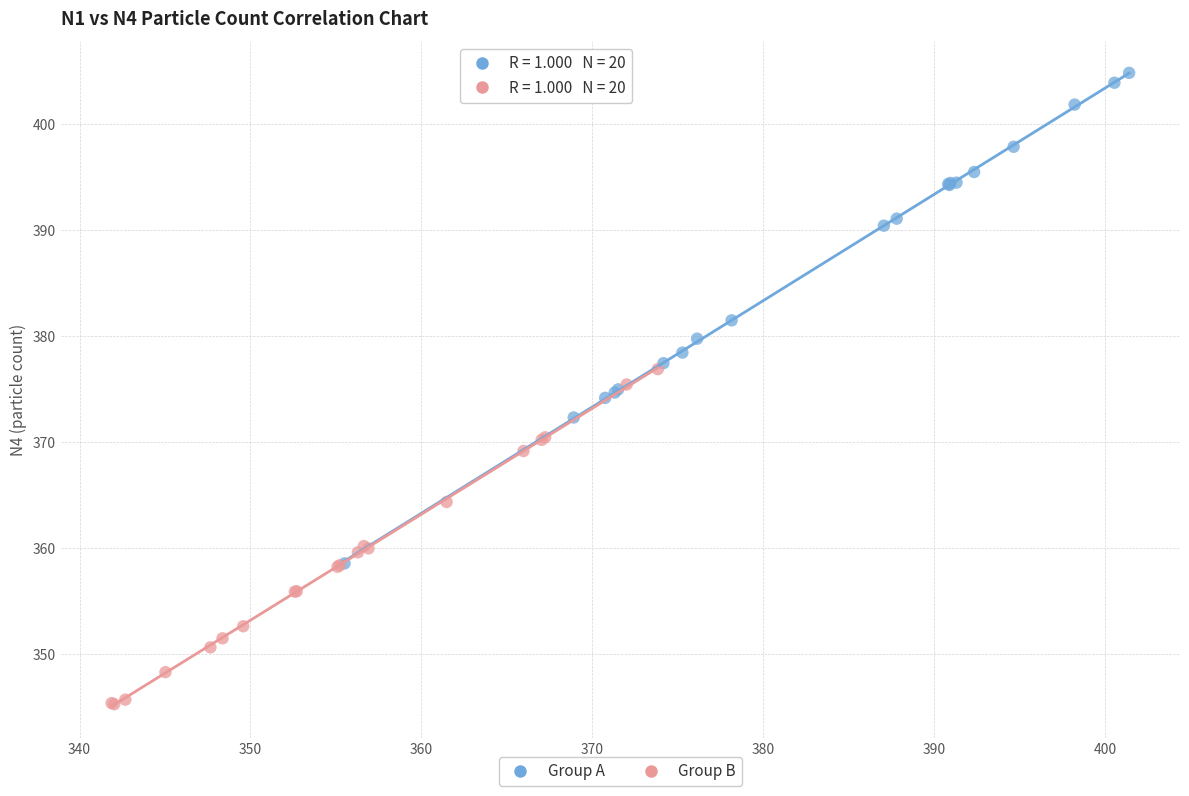

Which series reaches the minimum Y coordinate?

Group B